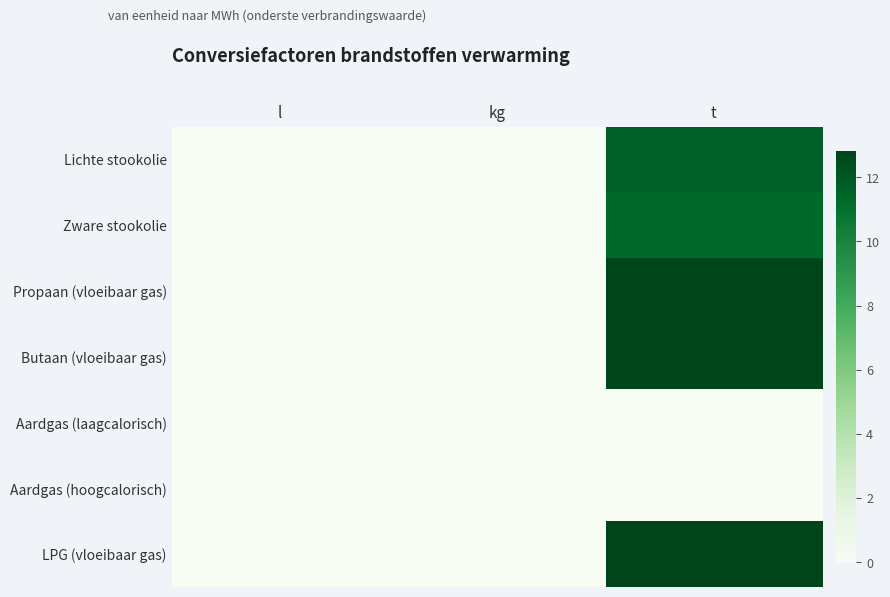

Which has a higher value, l or kg?

kg